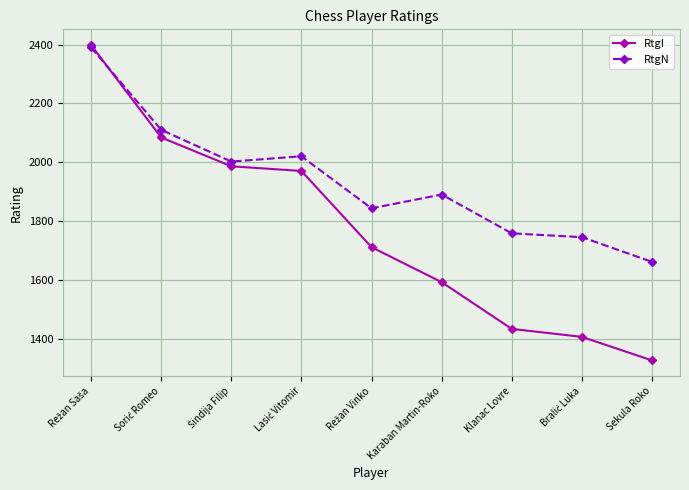

What is the difference between the highest and lowest values at Karaban Martin-Roko?

298